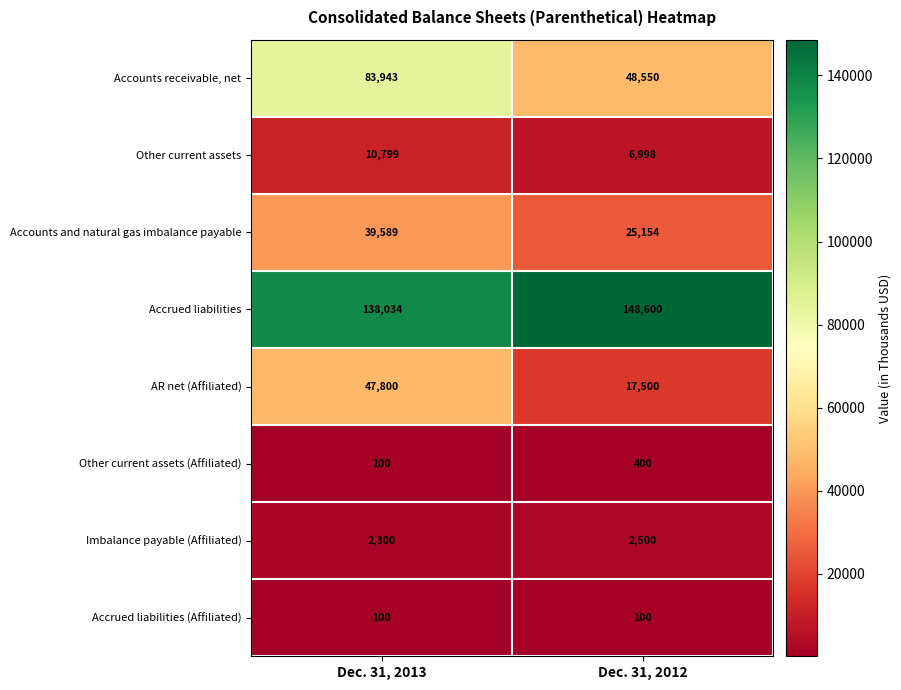

The Other current assets (Affiliated) series shows 122 at Dec. 31, 2012. True or false?

False